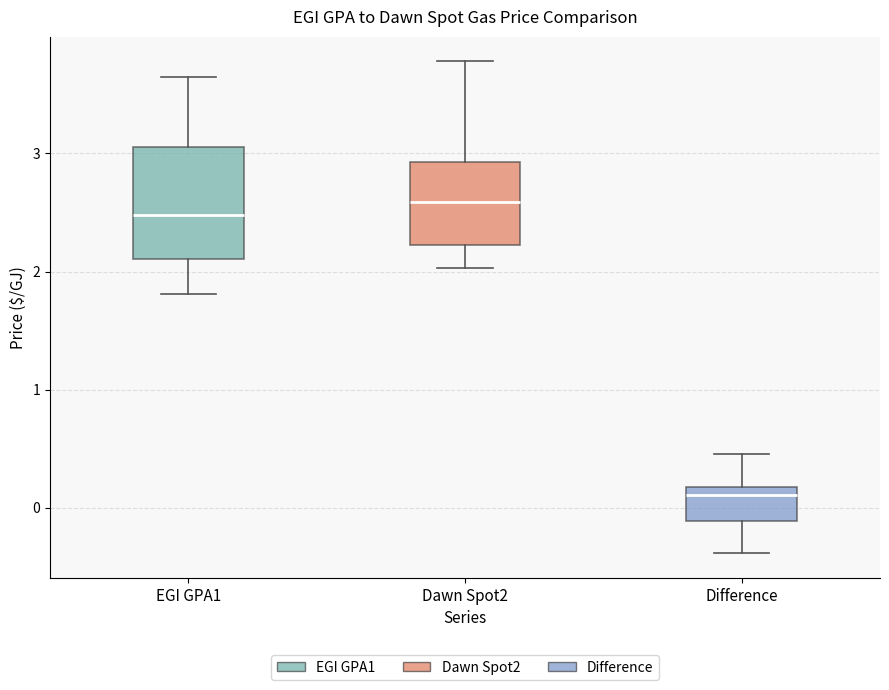

Reading left to right, read every box against the y-axis: the position of its median line, the range the box covers, and the ends of its whiskers. The values are not printed on the chart, so give them approximately, as read against the axis.

EGI GPA1: median 2.5, box 2.1 to 3.1, whiskers 1.8 to 3.6
Dawn Spot2: median 2.6, box 2.2 to 2.9, whiskers 2.0 to 3.8
Difference: median 0.1, box -0.1 to 0.2, whiskers -0.4 to 0.5